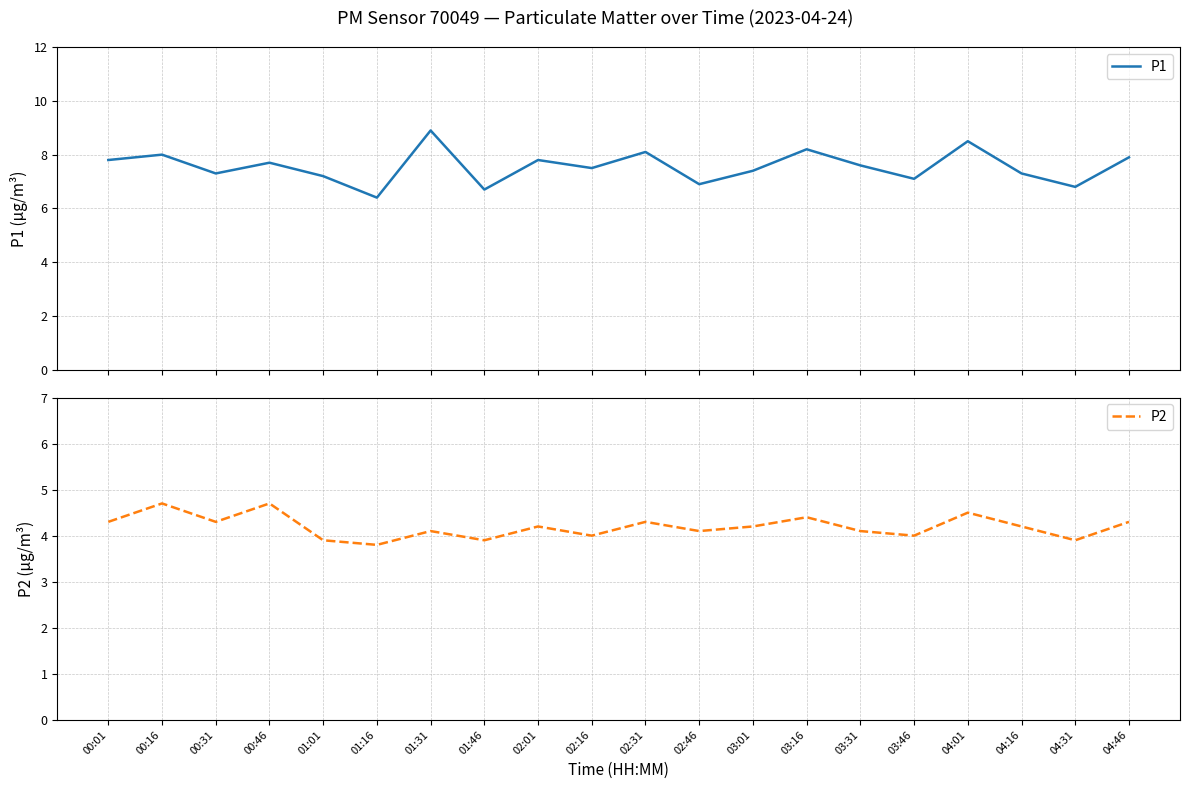

Count the number of categories in the chart.

20